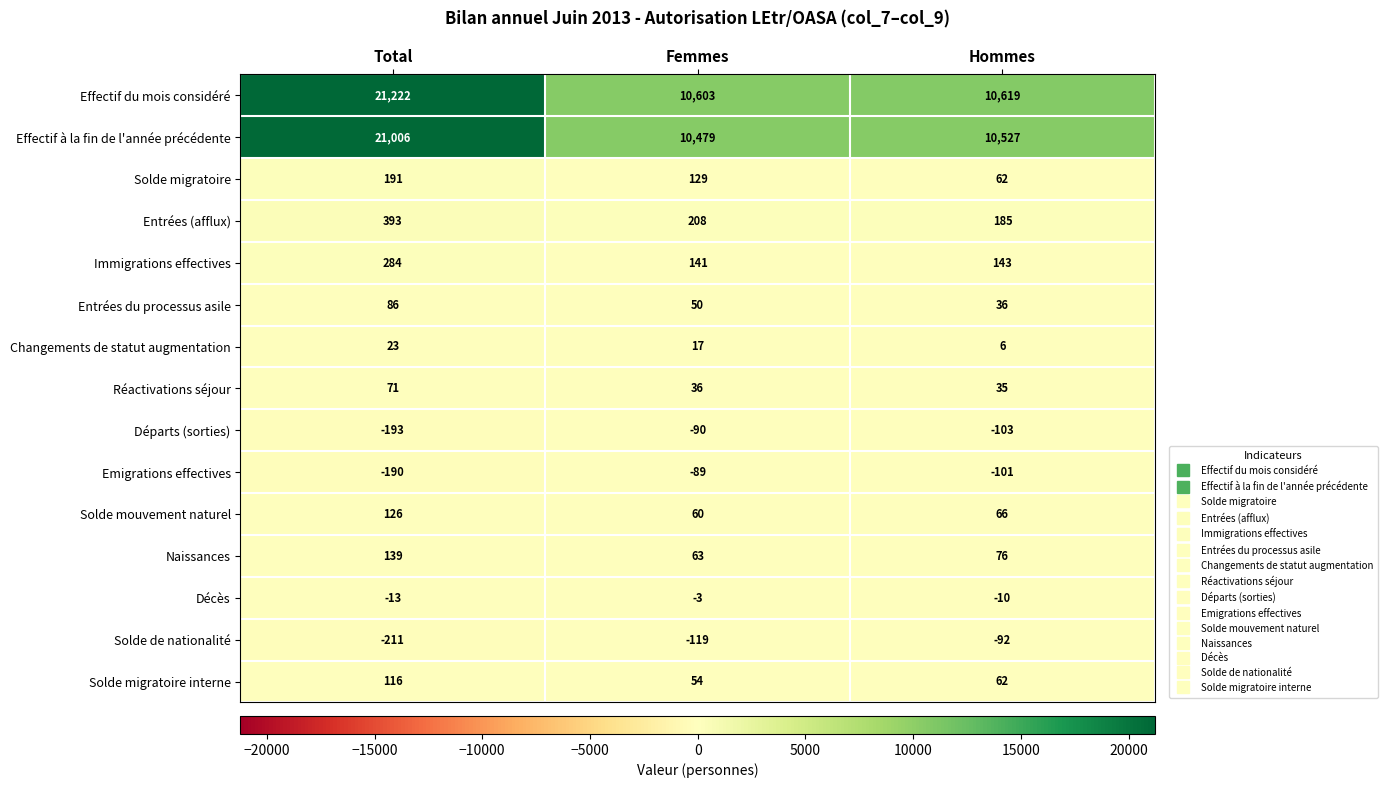

Where does the Solde de nationalité series first go above -119?

Hommes